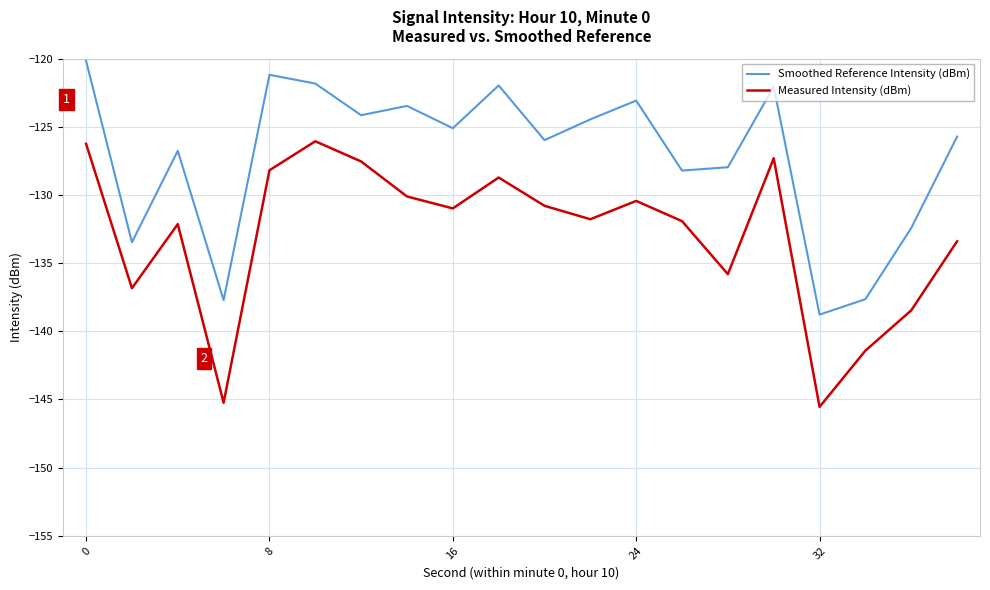

What is the sum of all Measured Intensity (dBm) values?

-2658.9